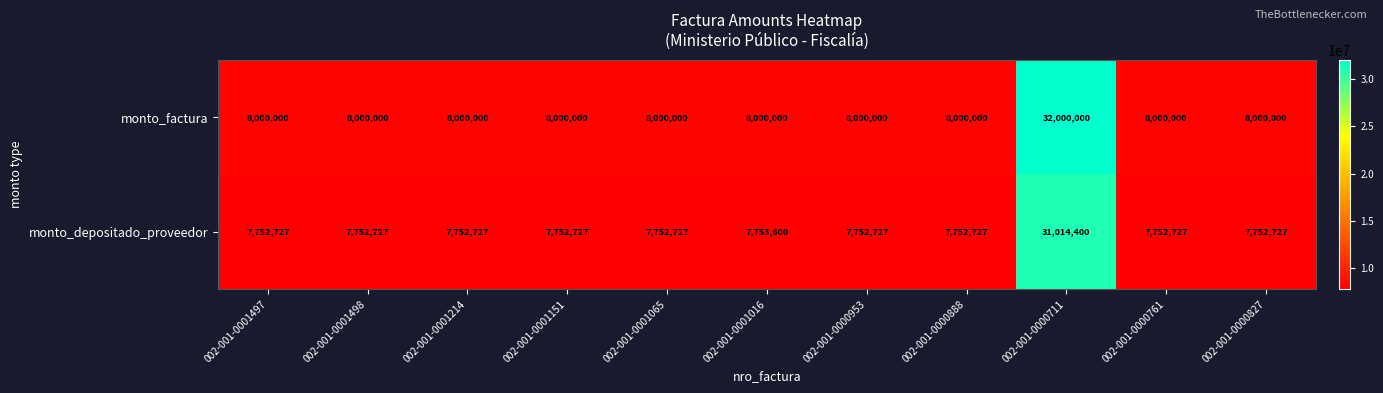

Rank the series at 002-001-0000827 from highest to lowest value.

monto_factura, monto_depositado_proveedor